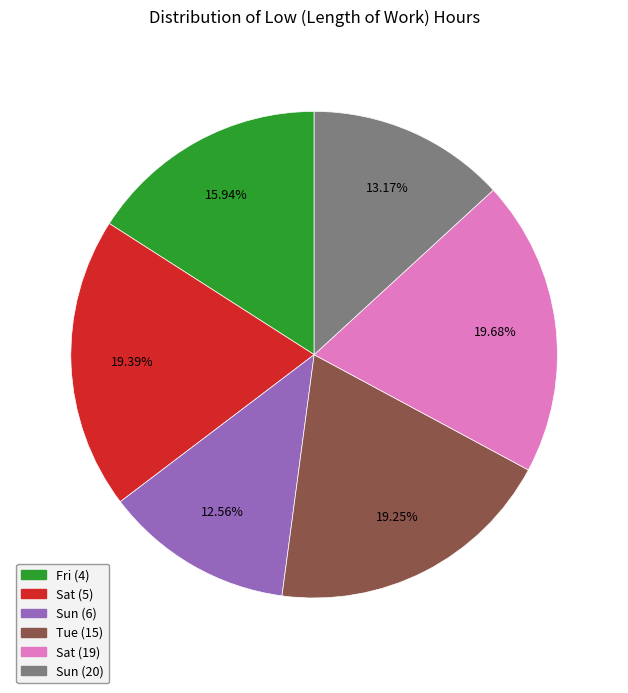

What percentage is the Sun (20) slice, to the nearest percent?

13%